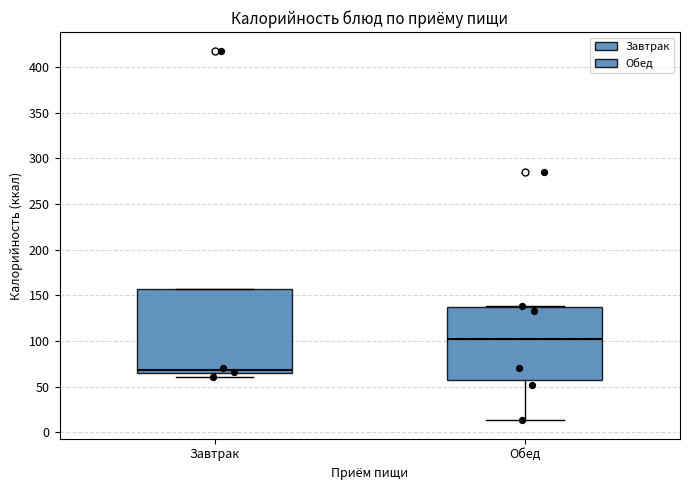

Where does the median line of the box for Завтрак sit on the y-axis? The values are not printed on the chart, so give them approximately, as read against the axis.

70